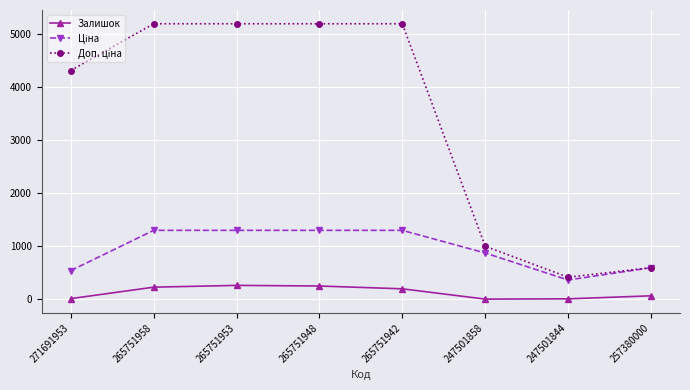

What is the label of the 3rd point from the right?

247501858